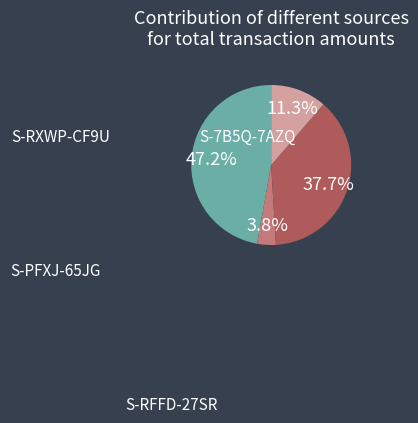

Is there a majority slice in this chart?

No